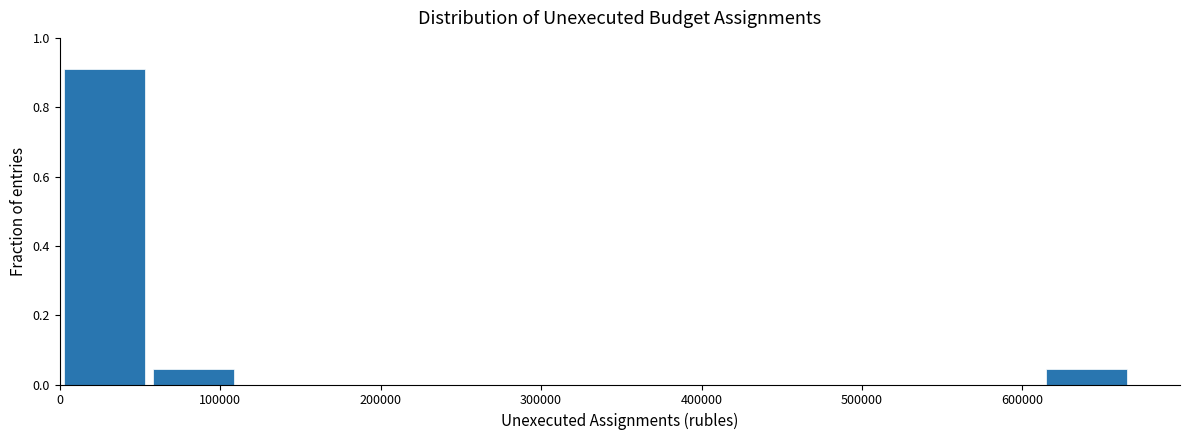

Reading left to right, list every bar in this chart as the range it spans on the x-axis followed by its height. Neither the bar edges nor the heights are printed on the chart, so give them approximately, as read against the axes.

0 to 60000: 0.90
60000 to 110000: 0.04
110000 to 170000: 0
170000 to 220000: 0
220000 to 280000: 0
280000 to 330000: 0
330000 to 390000: 0
390000 to 450000: 0
450000 to 500000: 0
500000 to 560000: 0
560000 to 610000: 0
610000 to 670000: 0.04